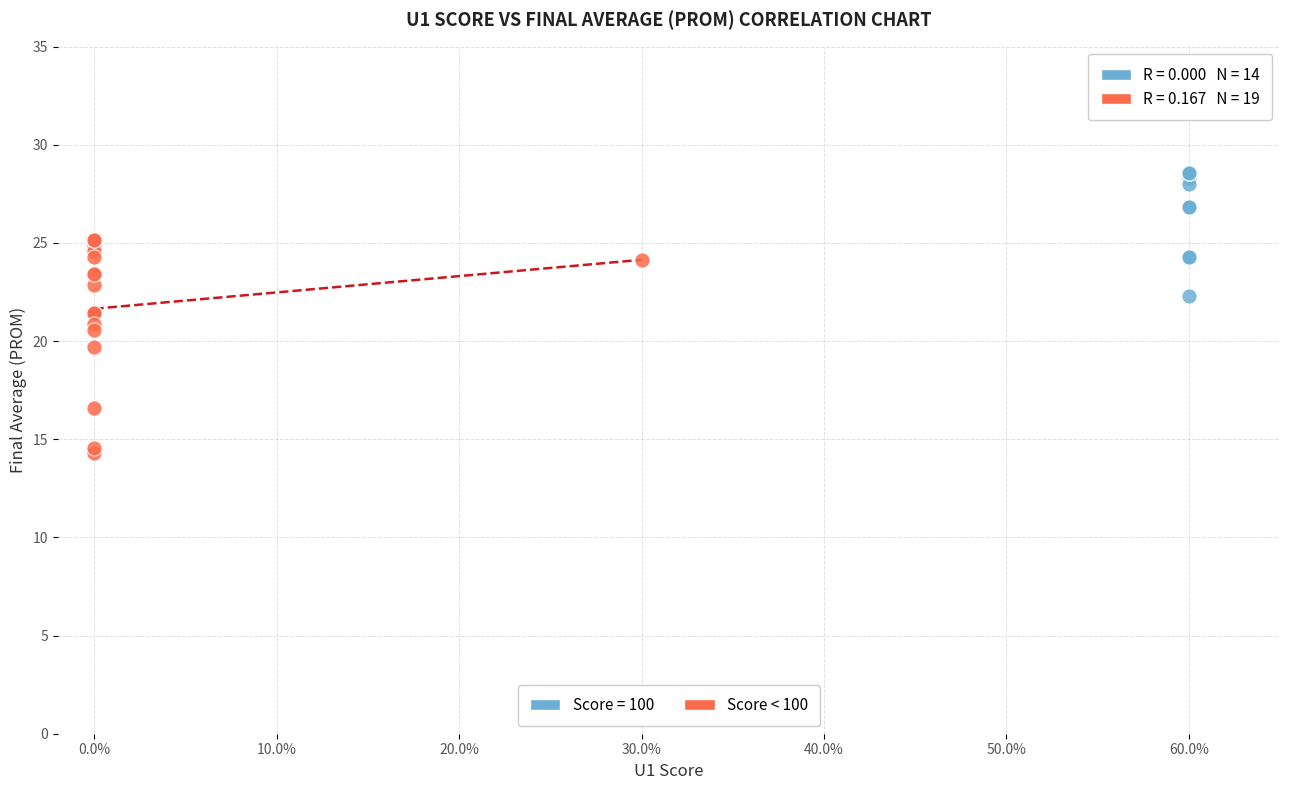

Which series has the largest Y range (max minus min)?

Score < 100